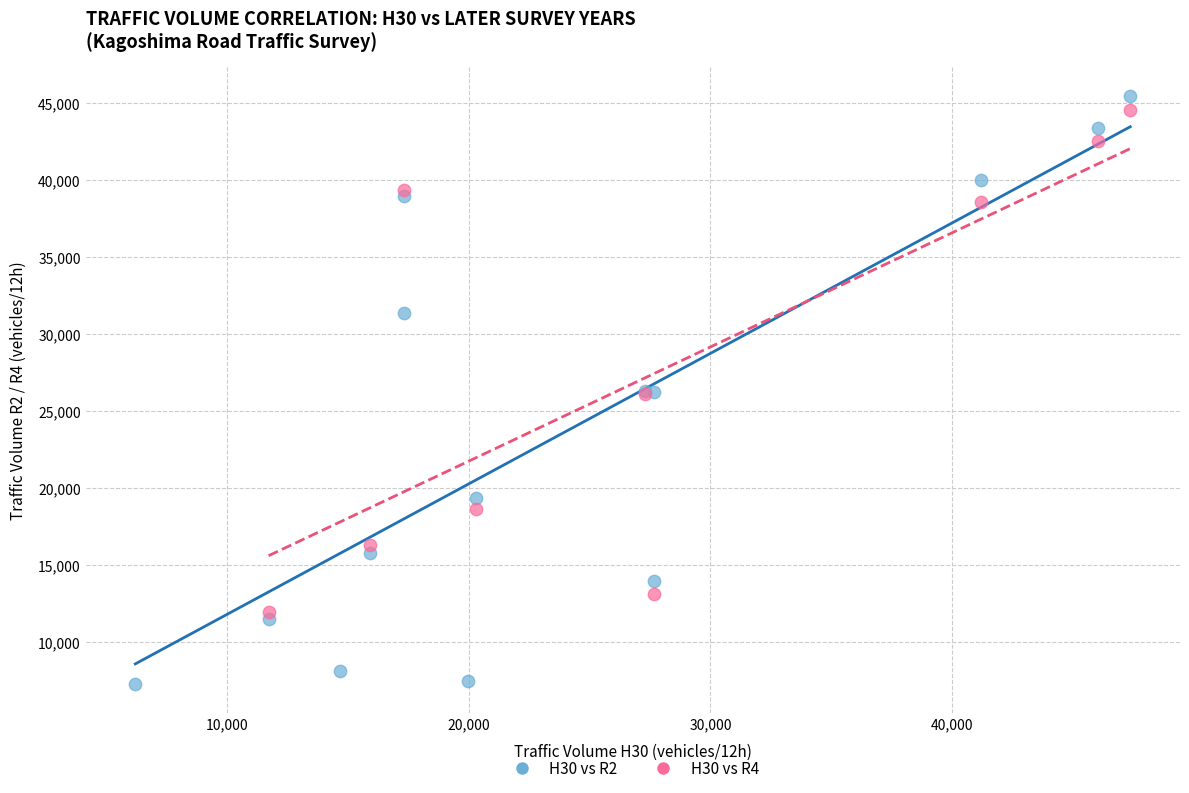

Which series reaches the minimum Y coordinate?

H30 vs R2